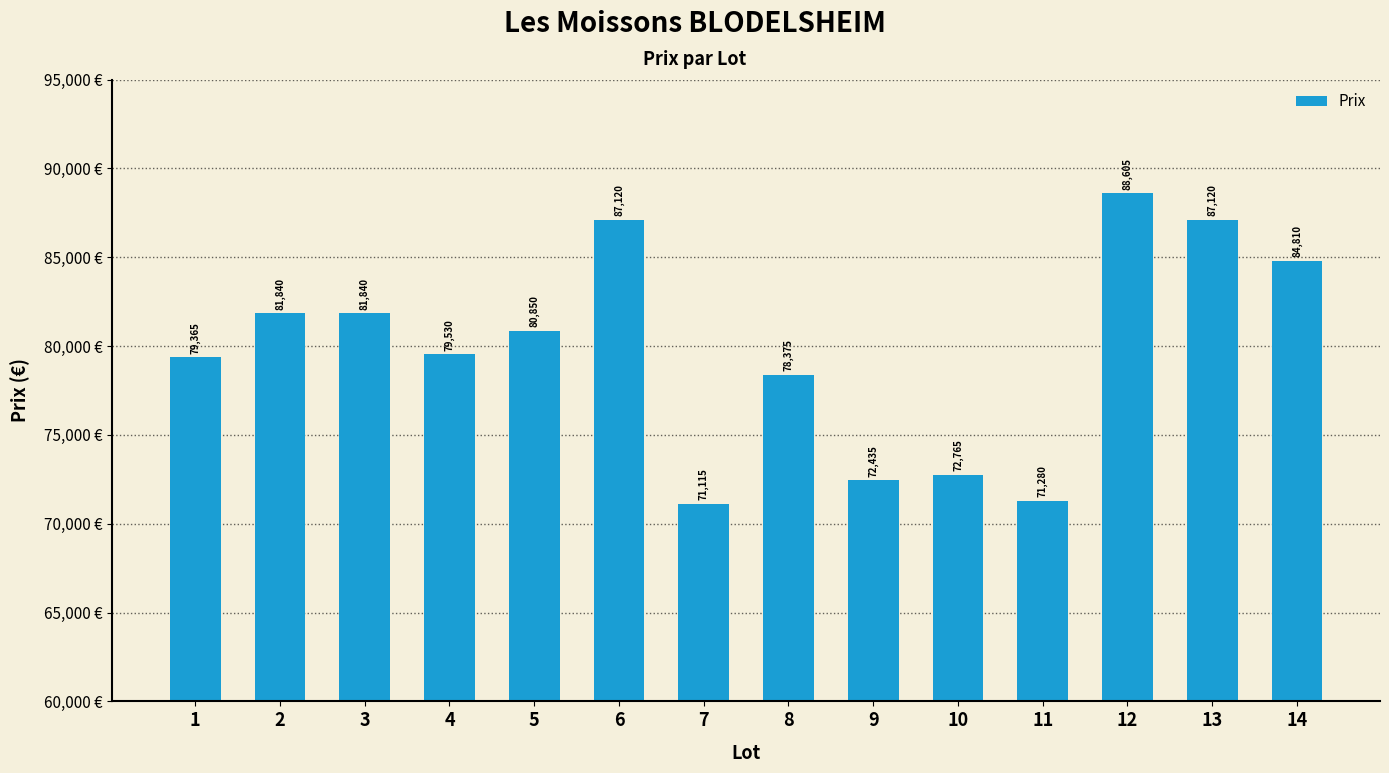

What is the sum of all values?

1117050